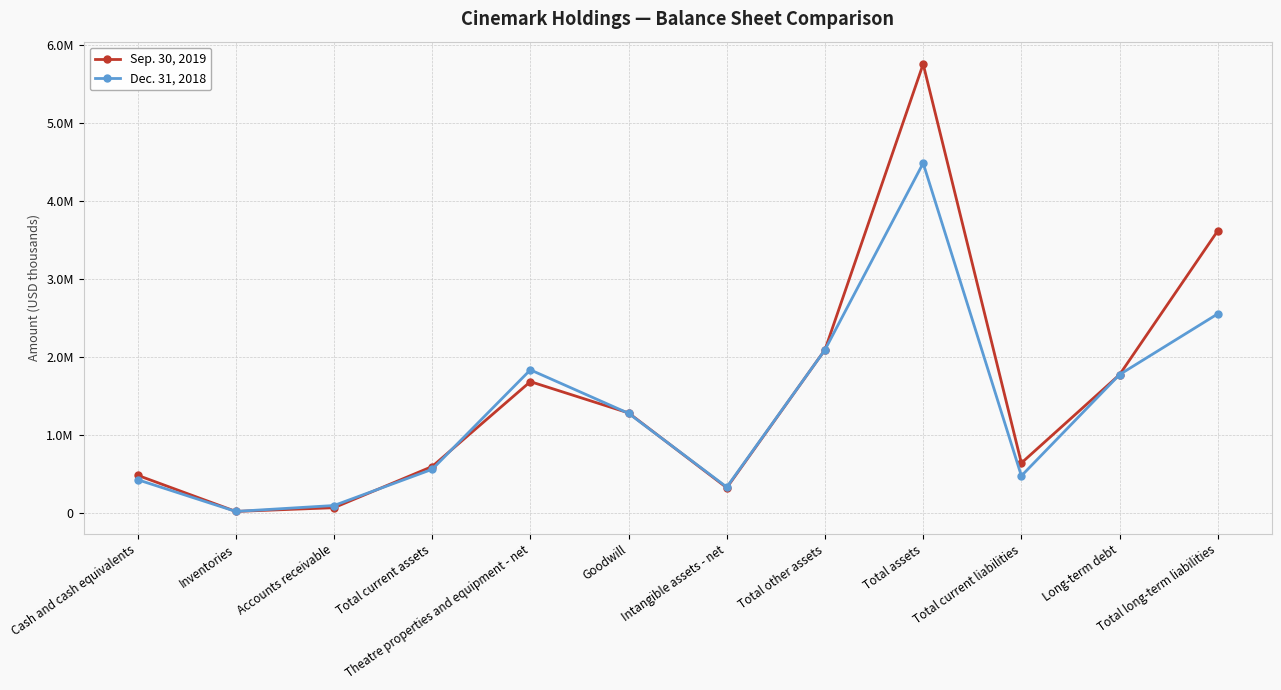

What is the maximum value shown in the chart?

5751603